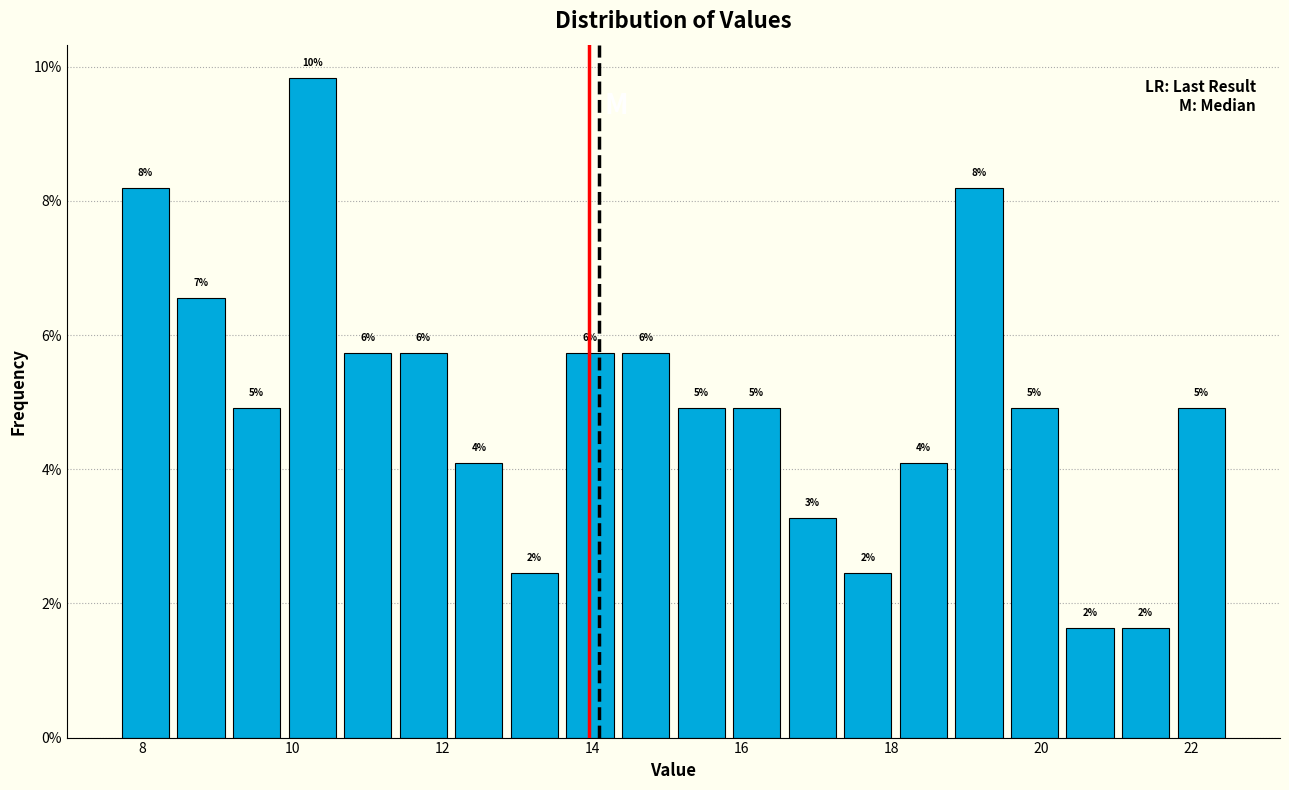

Around what value on the x-axis is the tallest bar? Give the approximate position of its centre, as read against the axis.

10.2